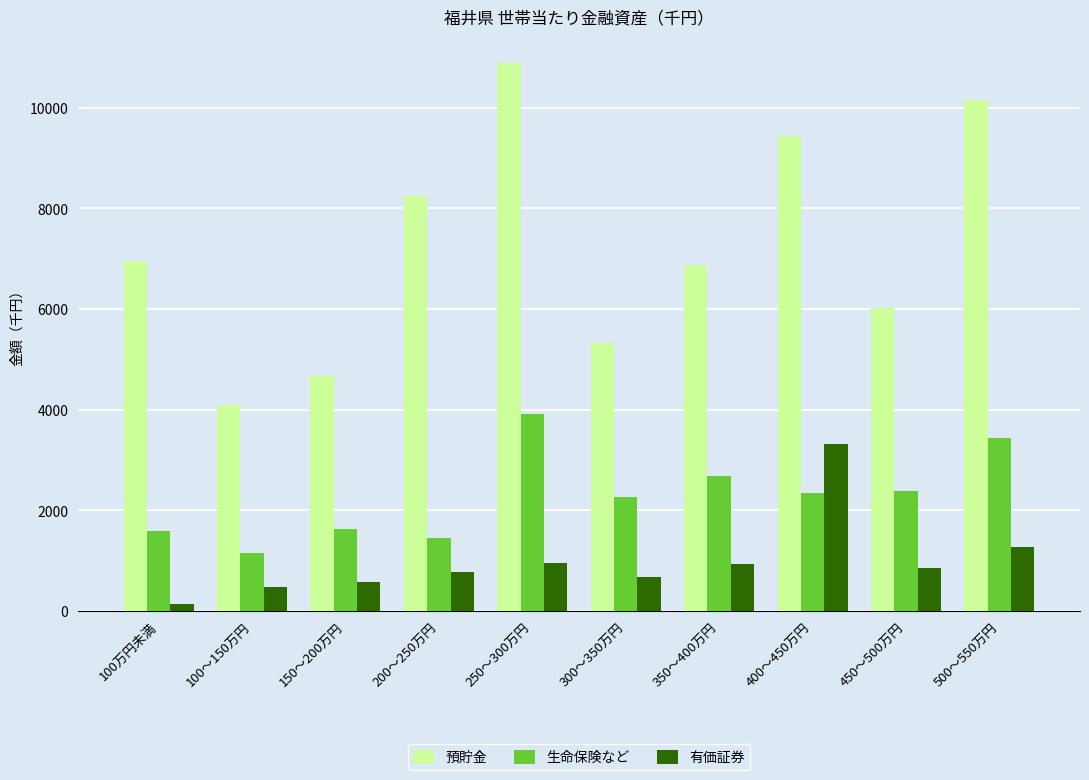

How many data points in 生命保険など are less than 2344?

5